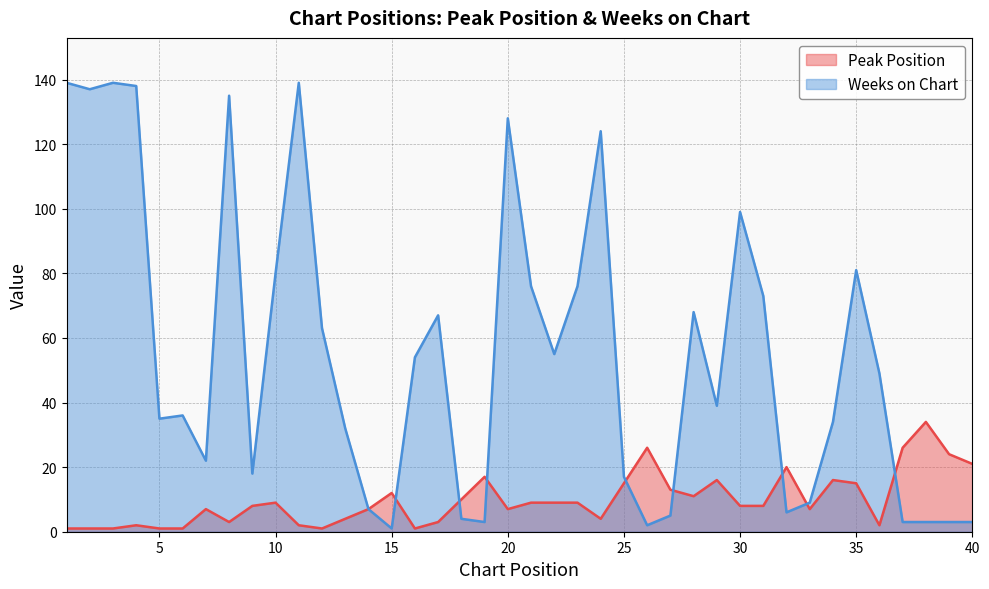

Does the chart have visible grid lines?

Yes